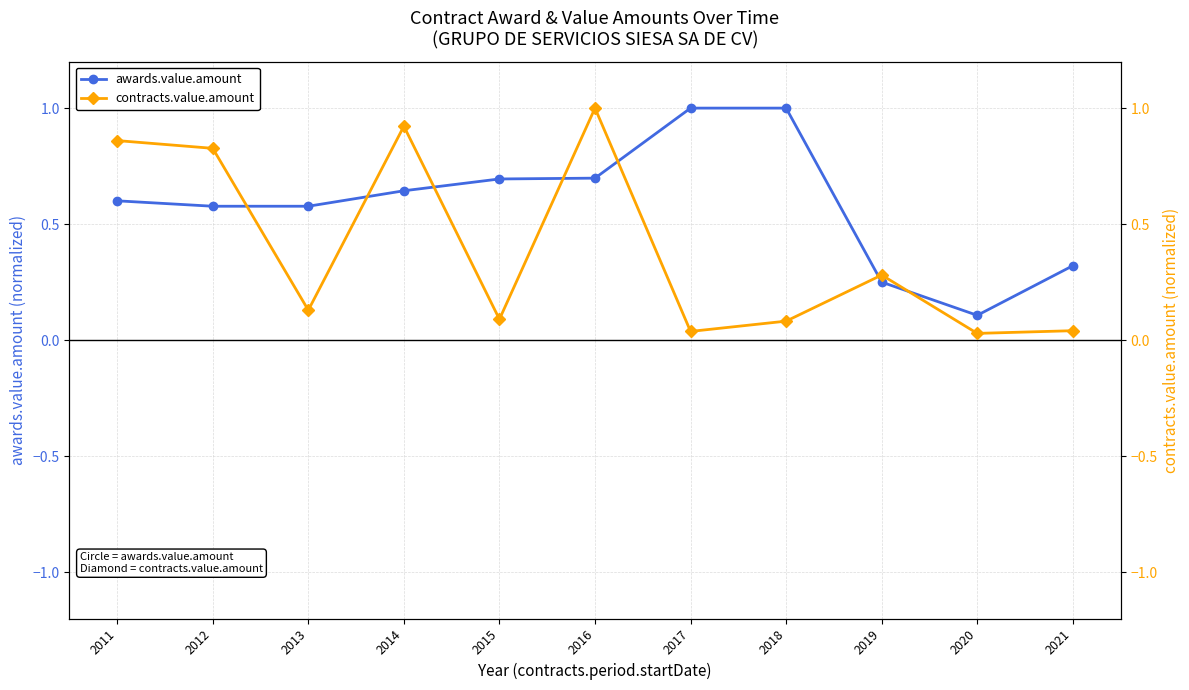

What is the average value of the awards.value.amount series?

0.6